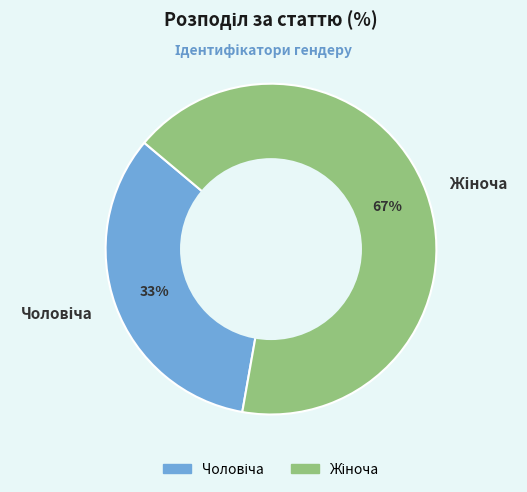

To the nearest percent, what is the average slice percentage?

50%